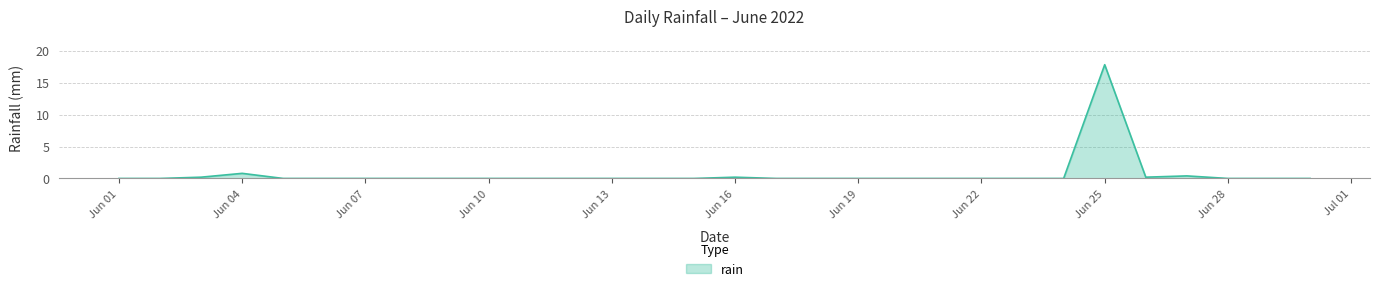

What is the difference between the maximum and minimum values?

17.8